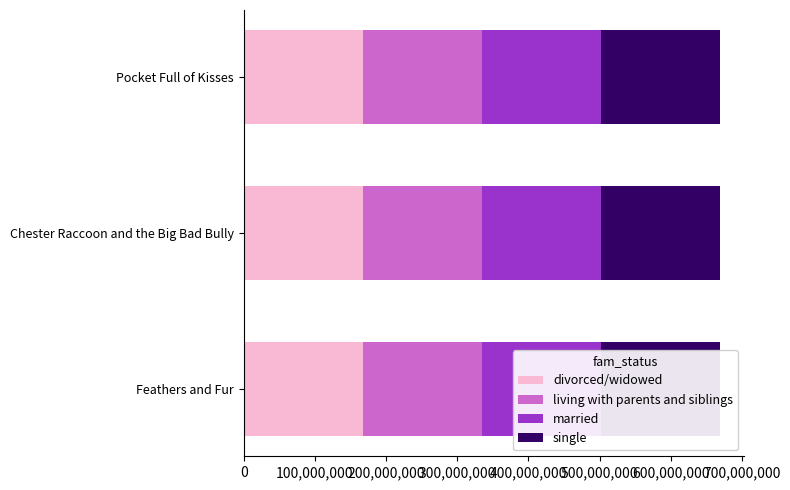

What is the greatest value displayed?

167443112